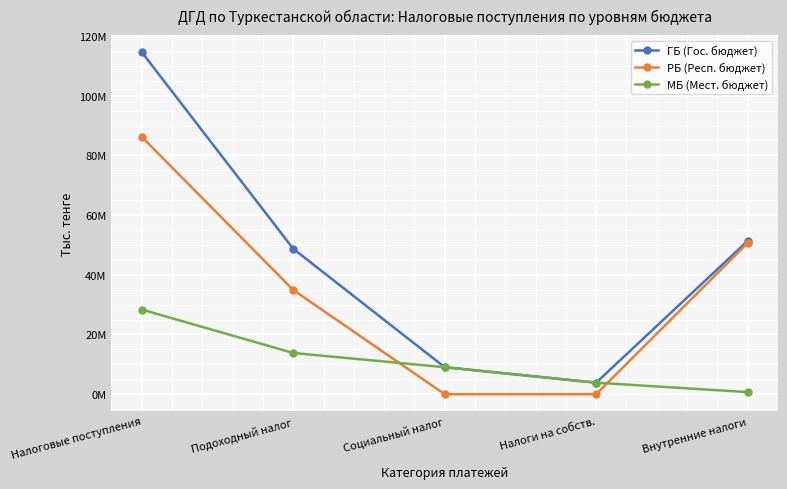

Does the chart have visible grid lines?

Yes